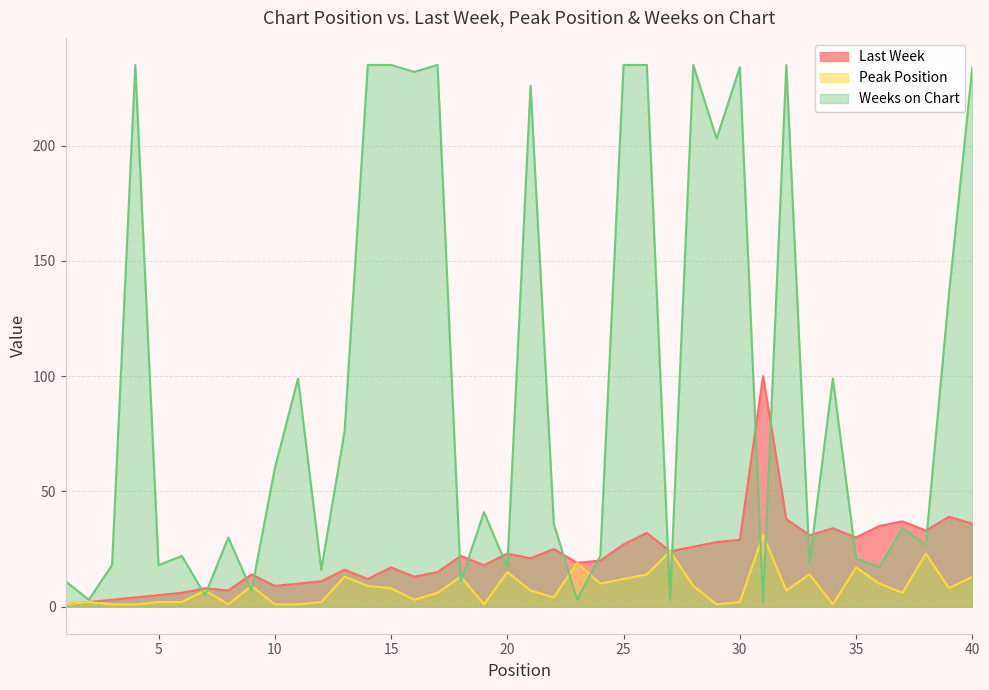

True or false: Peak Position has more than 1 interior local peaks.

True